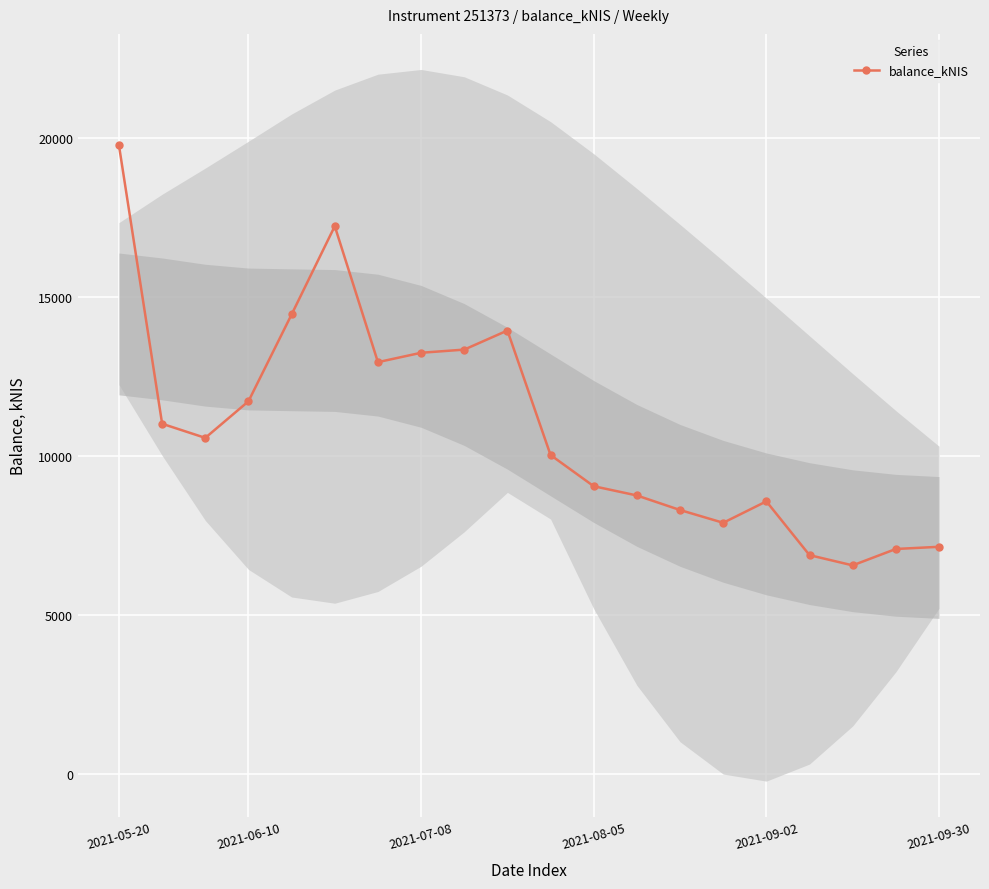

The value of balance_kNIS at 2021-06-10 is 11709.5. True or false?

True